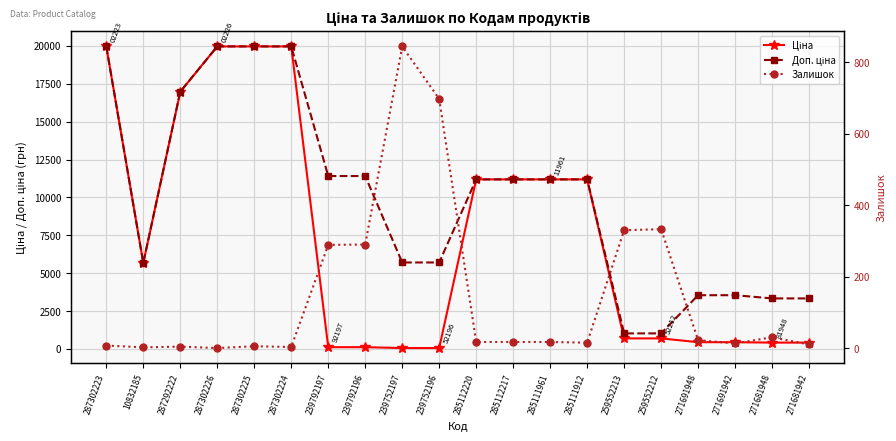

What is the label of the 9th point from the right?

285112217